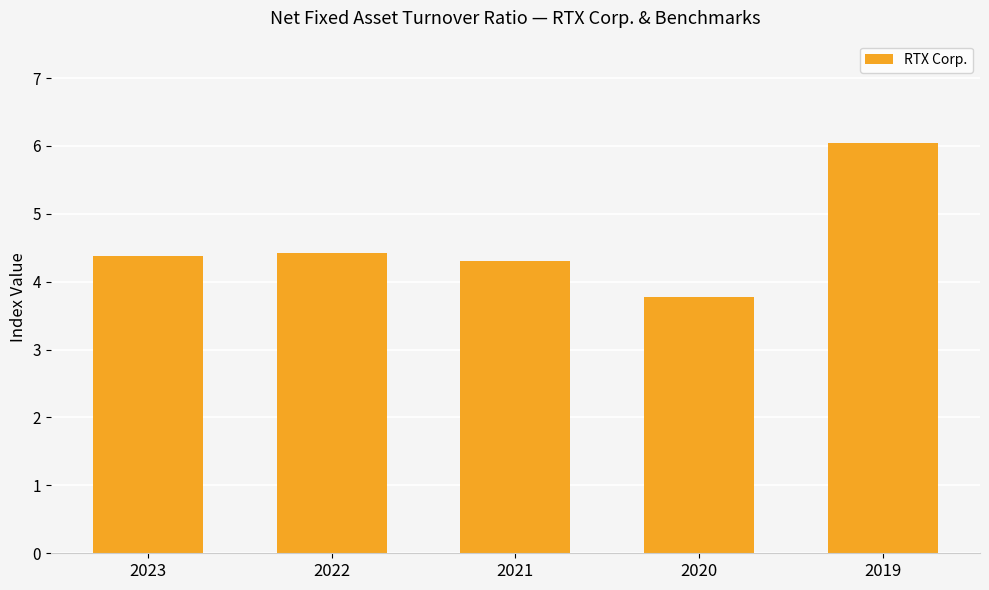

What is the difference between the maximum and minimum values?

2.3